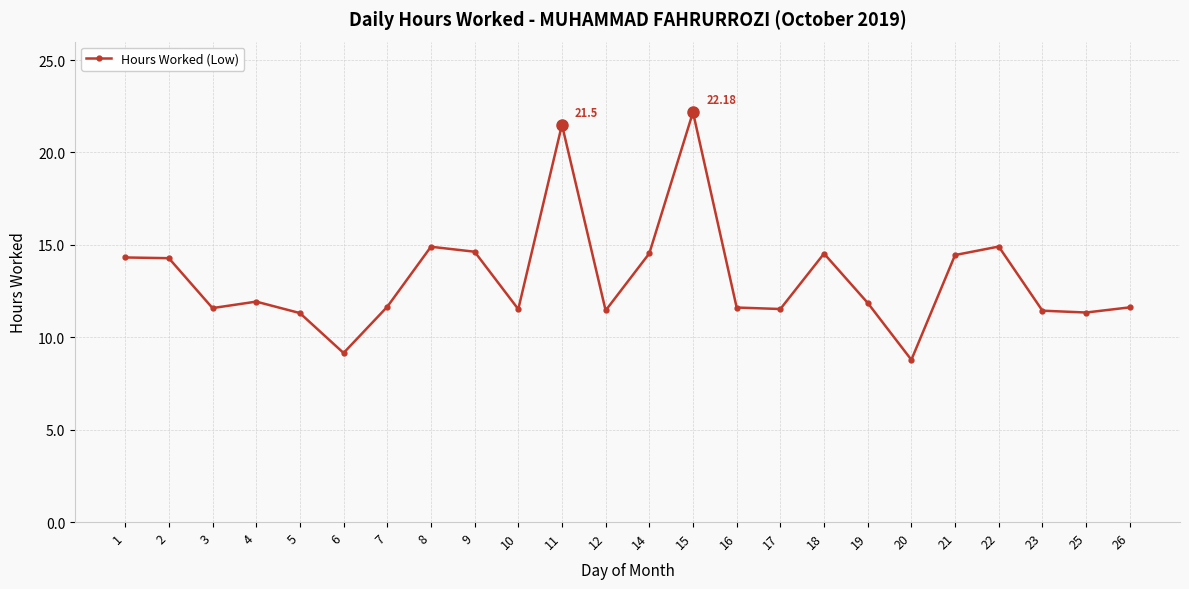

What is the average value?

13.2